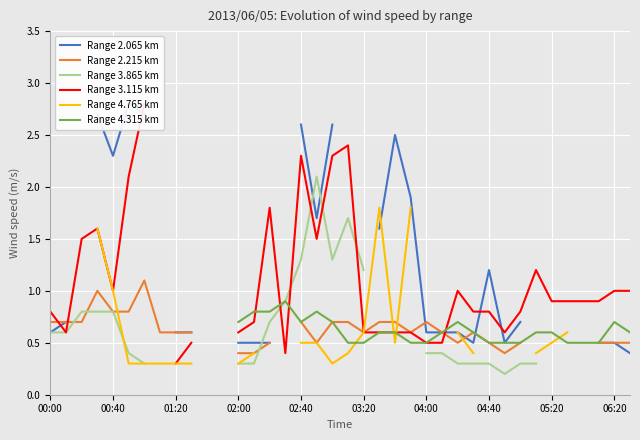

Which series has the widest spread of values?

Range 3.115 km